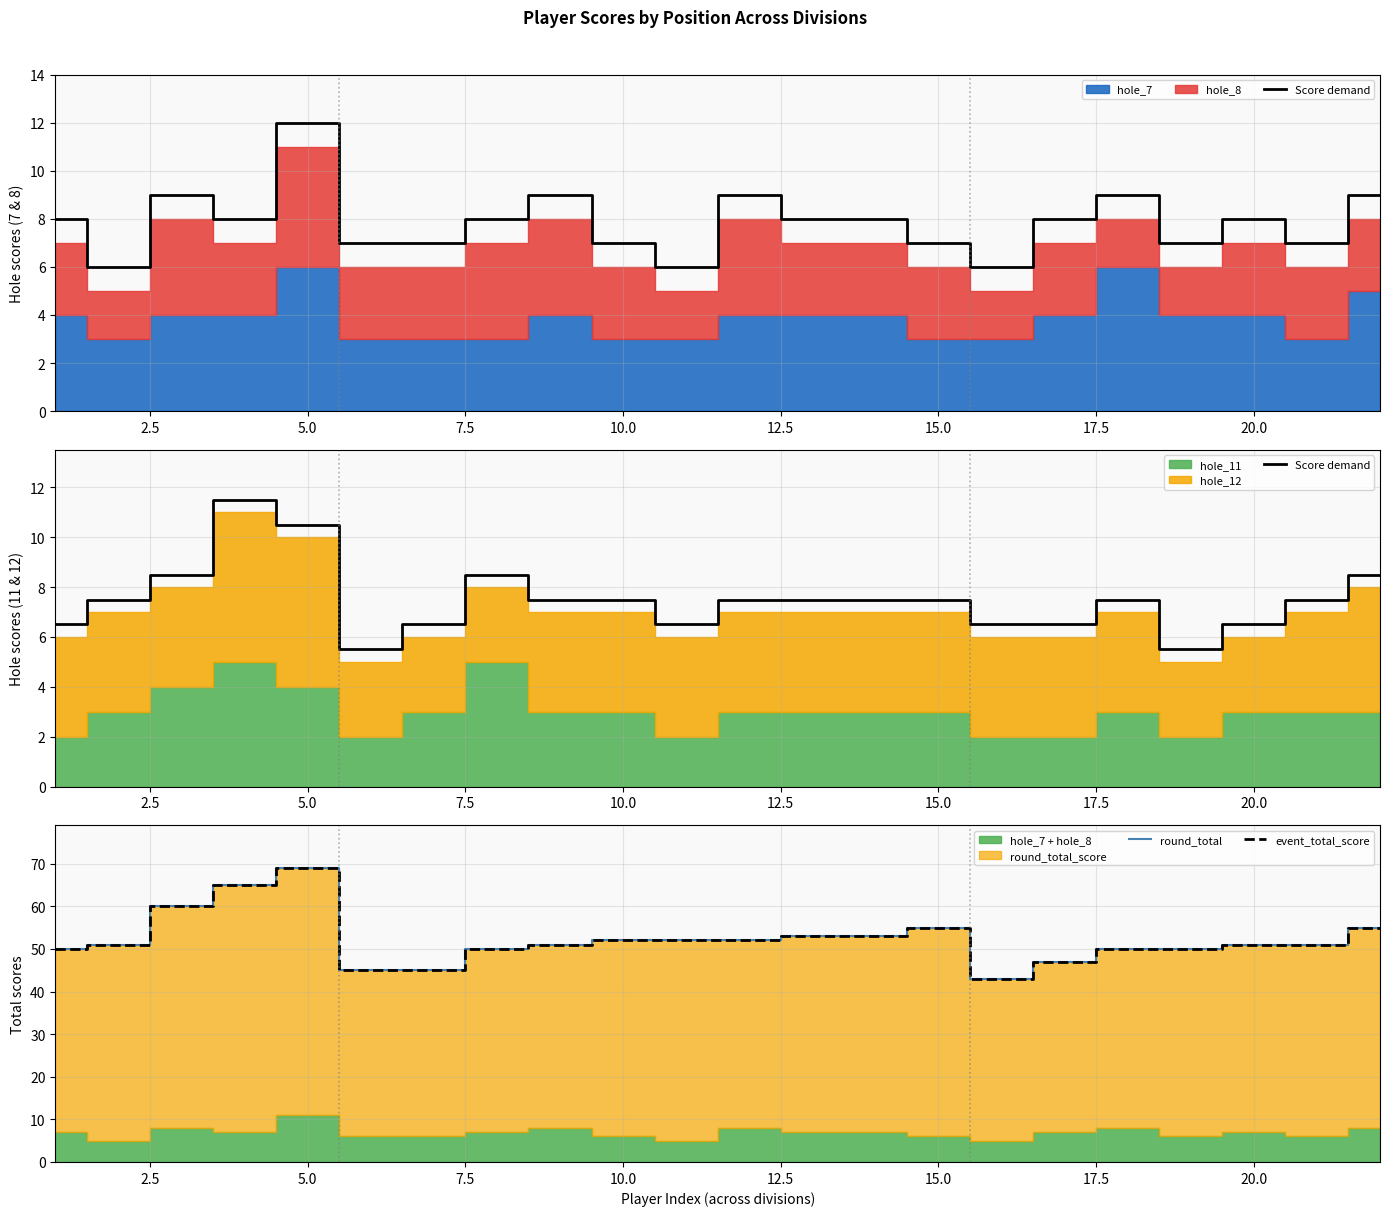

Which series changed the most between 17.5 and 22.5?

round_total